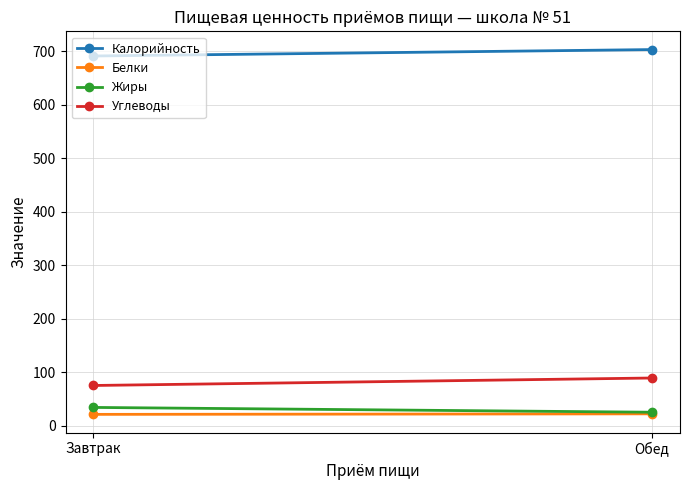

At which label is Углеводы closest to 82?

Завтрак